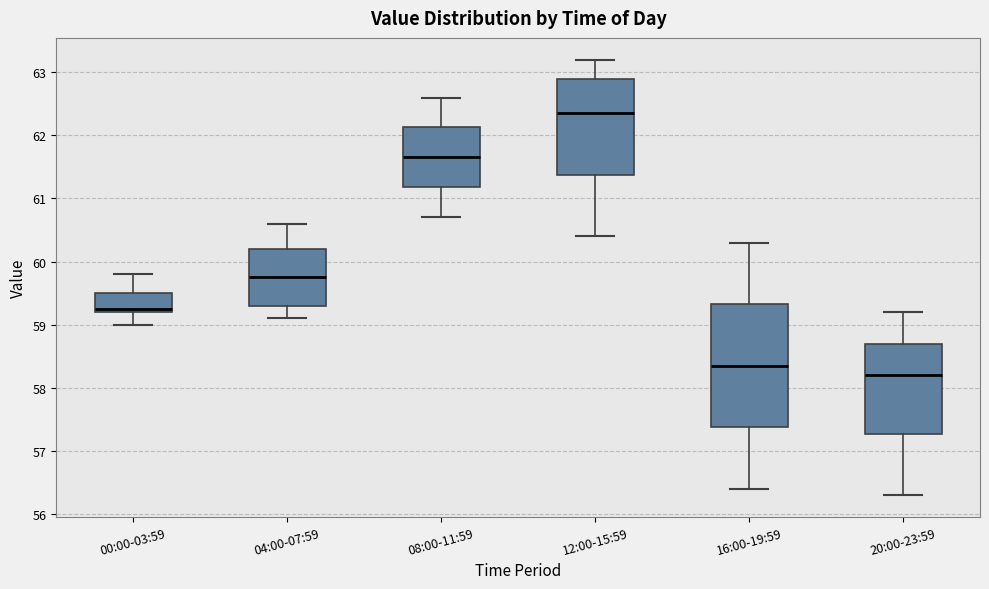

Where is the lower edge of the box for 20:00-23:59 on the y-axis? The values are not printed on the chart, so give them approximately, as read against the axis.

57.3